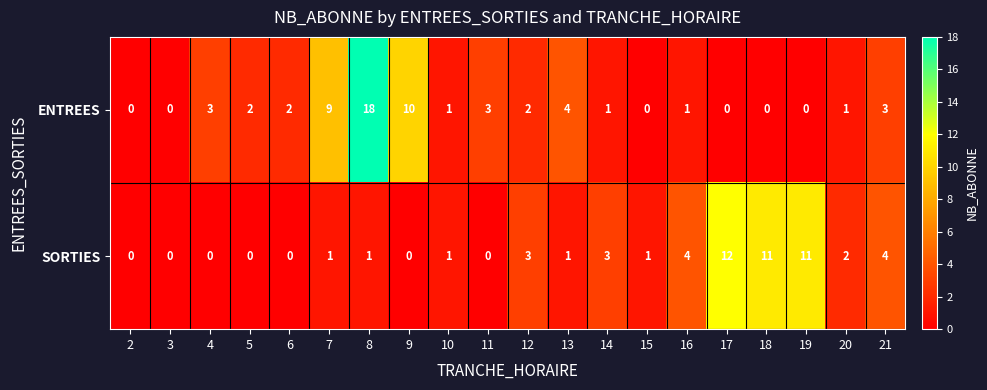

What is the difference between the maximum and minimum values in the ENTREES series?

18